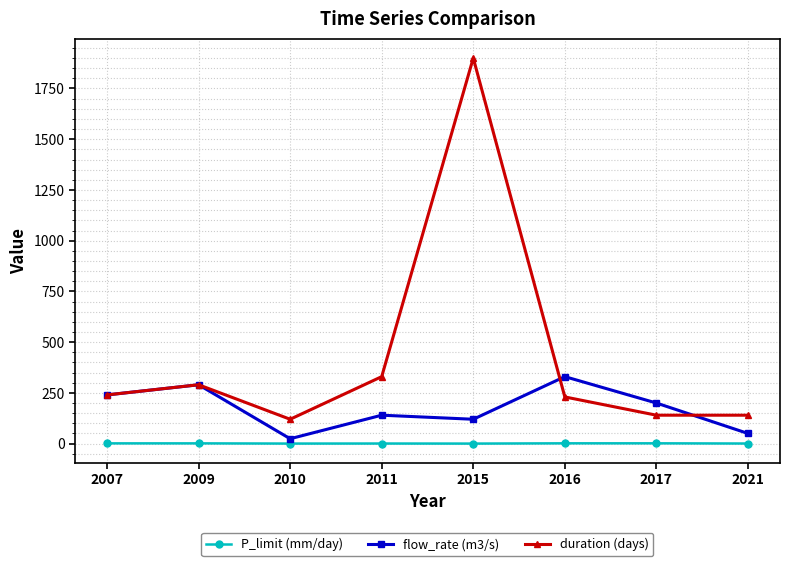

At how many categories does at least one series exceed 1409?

1